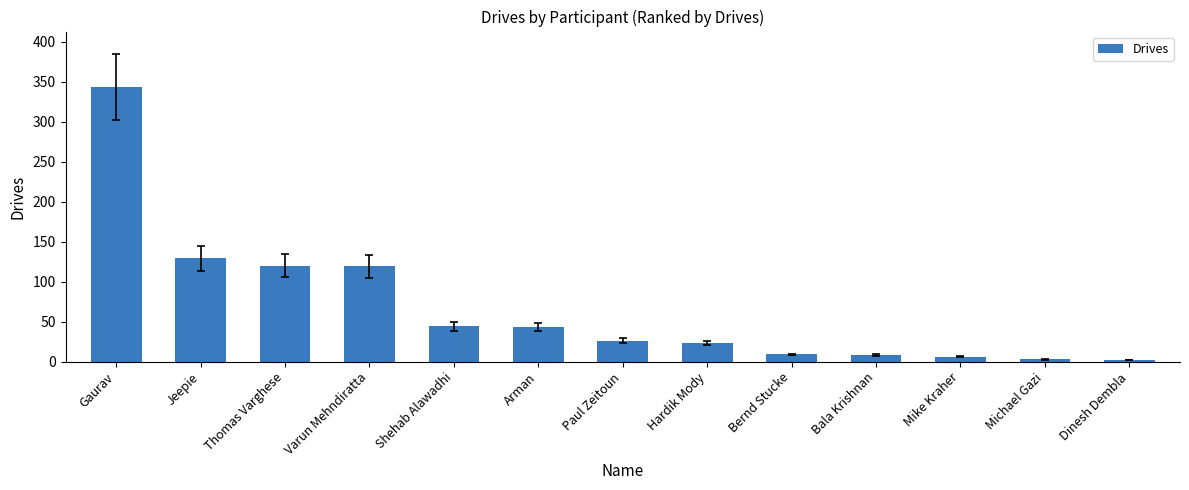

What is the label of the 8th bar from the left?

Hardik Mody